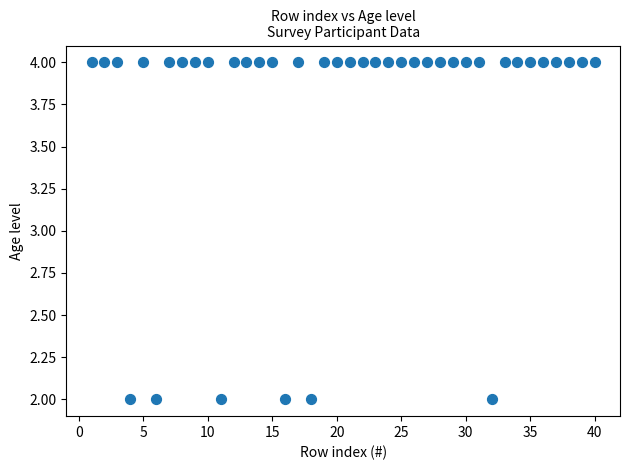

What is the range of X values (max minus min)?

39